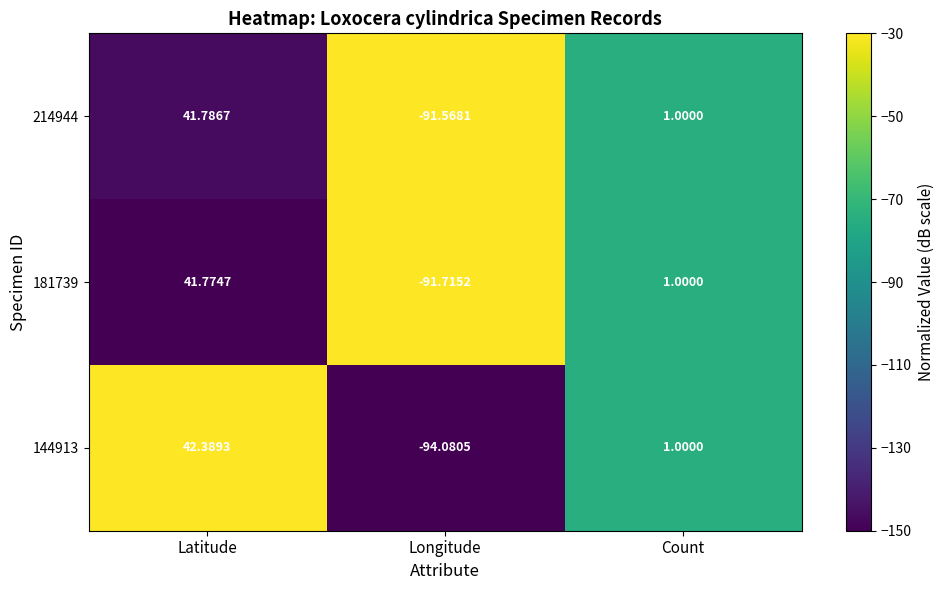

At which category does the chart reach its peak across all series?

Latitude